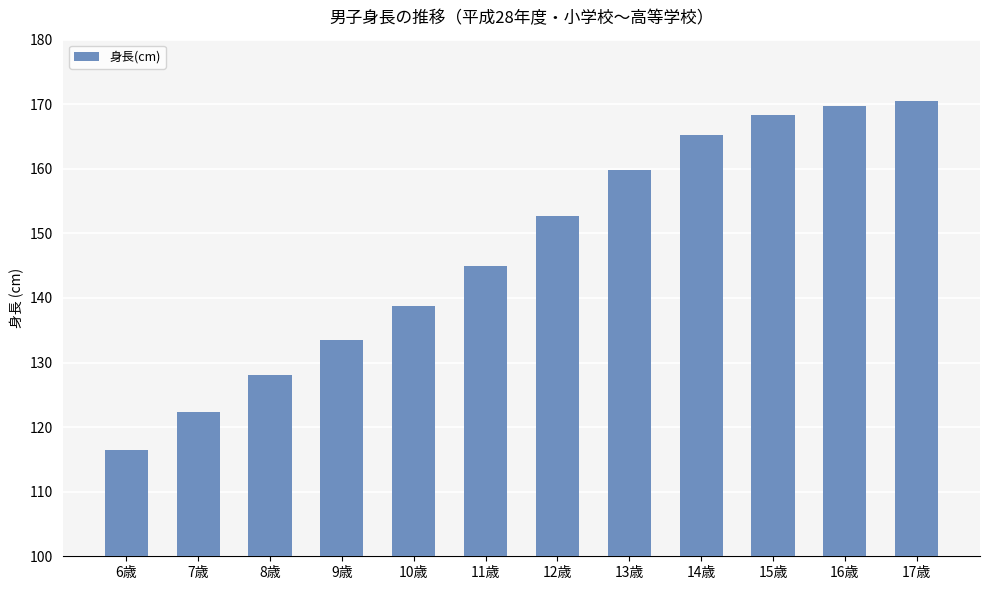

Count the number of values greater than 152.

6